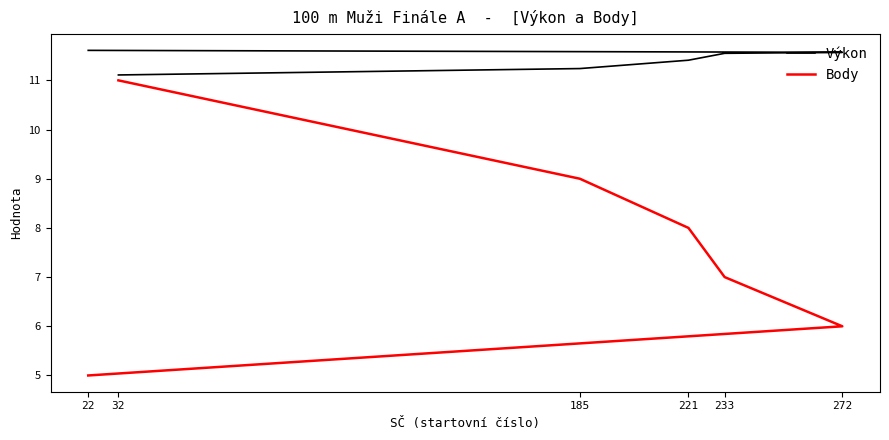

Is the value of Body at 233 greater than the value of Výkon at 221?

No